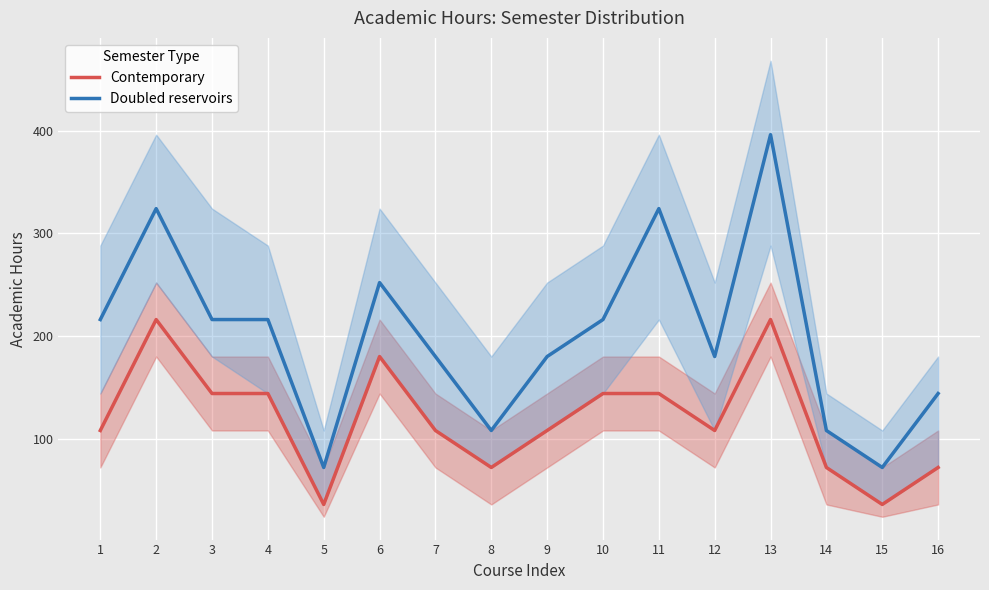

At which label does Doubled reservoirs reach its peak?

13